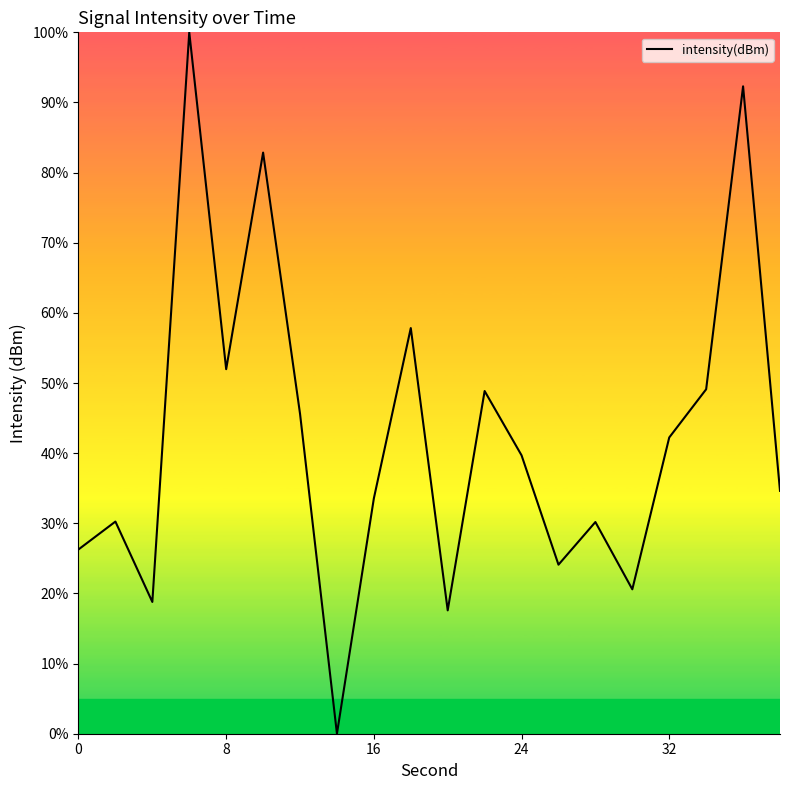

What is the difference between the maximum and minimum values?

100.0